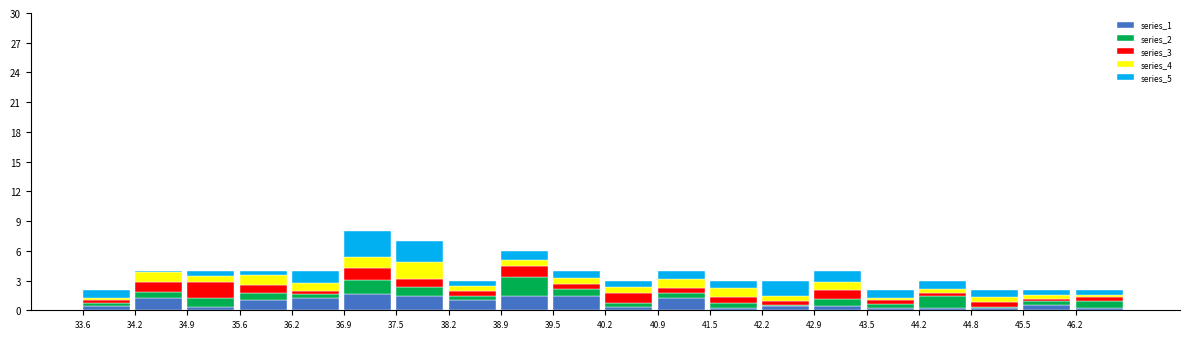

What is the sum of all series_1 values?

15.5